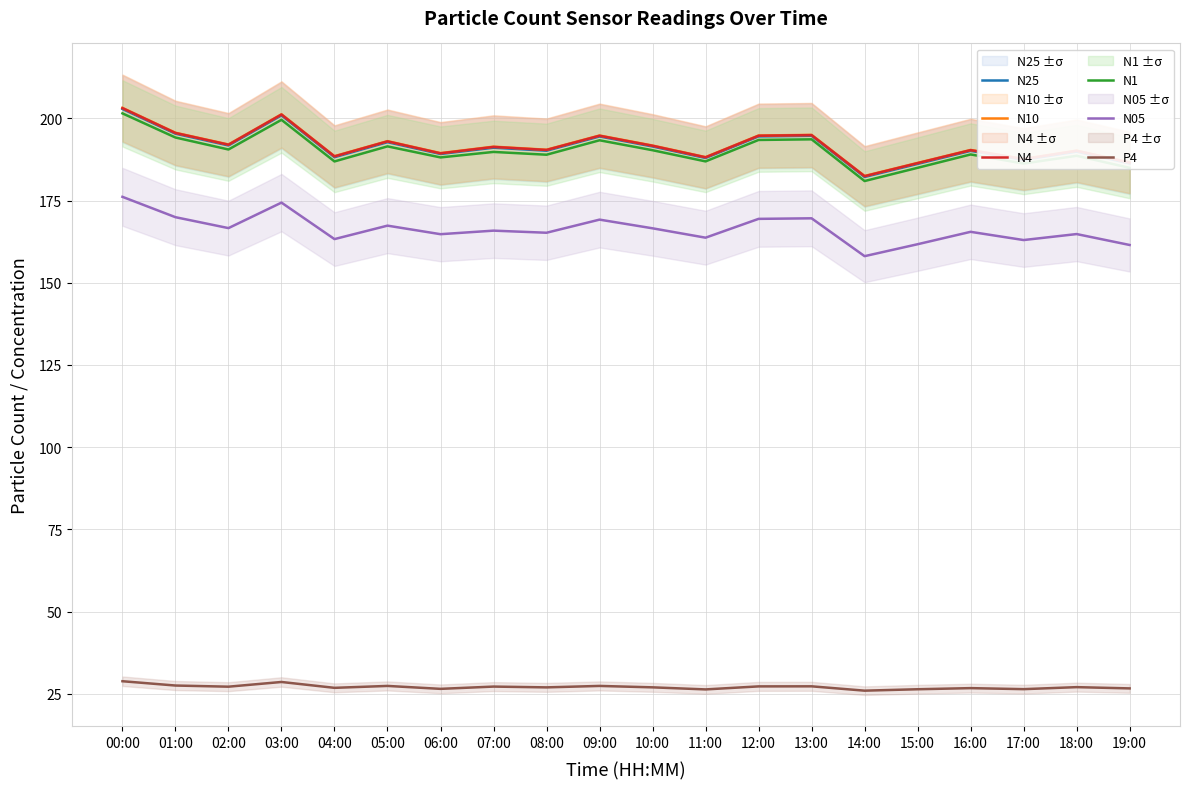

Reading right to left, transcribe all the data shown in this chart.

N25: 19:00=186.3	18:00=189.9	17:00=187.4	16:00=190.1	15:00=186.1	14:00=182.2	13:00=194.7	12:00=194.5	11:00=187.9	10:00=191.4	09:00=194.5	08:00=190.1	07:00=191.1	06:00=189.2	05:00=192.7	04:00=188.2	03:00=200.9	02:00=191.7	01:00=195.3	00:00=202.8
N10: 19:00=186.6	18:00=190.2	17:00=187.7	16:00=190.4	15:00=186.4	14:00=182.5	13:00=194.9	12:00=194.8	11:00=188.2	10:00=191.7	09:00=194.8	08:00=190.4	07:00=191.4	06:00=189.4	05:00=193.1	04:00=188.5	03:00=201.2	02:00=192.0	01:00=195.6	00:00=203.2
N4: 19:00=186.5	18:00=190.1	17:00=187.6	16:00=190.3	15:00=186.4	14:00=182.4	13:00=194.9	12:00=194.7	11:00=188.1	10:00=191.6	09:00=194.7	08:00=190.4	07:00=191.3	06:00=189.3	05:00=193.0	04:00=188.4	03:00=201.1	02:00=192.0	01:00=195.5	00:00=203.1
N1: 19:00=184.9	18:00=188.6	17:00=186.2	16:00=189.0	15:00=184.9	14:00=180.9	13:00=193.6	12:00=193.4	11:00=186.9	10:00=190.3	09:00=193.3	08:00=188.9	07:00=189.8	06:00=188.1	05:00=191.5	04:00=186.9	03:00=199.5	02:00=190.5	01:00=194.2	00:00=201.5
N05: 19:00=161.5	18:00=164.8	17:00=163.0	16:00=165.5	15:00=161.7	14:00=158.1	13:00=169.6	12:00=169.4	11:00=163.7	10:00=166.6	09:00=169.2	08:00=165.2	07:00=165.8	06:00=164.8	05:00=167.4	04:00=163.3	03:00=174.4	02:00=166.6	01:00=169.9	00:00=176.1
P4: 19:00=26.7	18:00=27.1	17:00=26.4	16:00=26.8	15:00=26.4	14:00=26.0	13:00=27.3	12:00=27.3	11:00=26.4	10:00=27.0	09:00=27.4	08:00=27.0	07:00=27.2	06:00=26.5	05:00=27.4	04:00=26.9	03:00=28.6	02:00=27.2	01:00=27.6	00:00=28.9